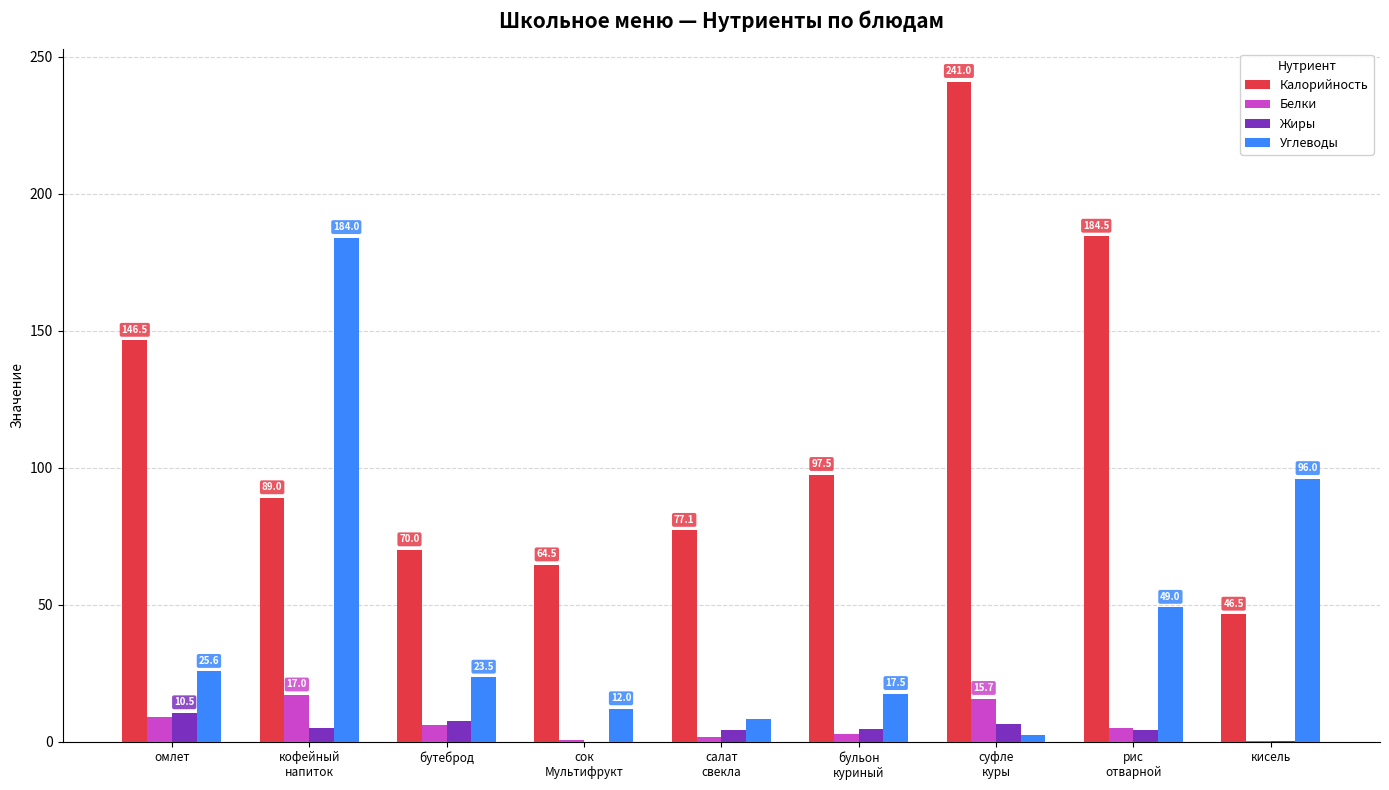

Does the chart contain stacked bars?

No